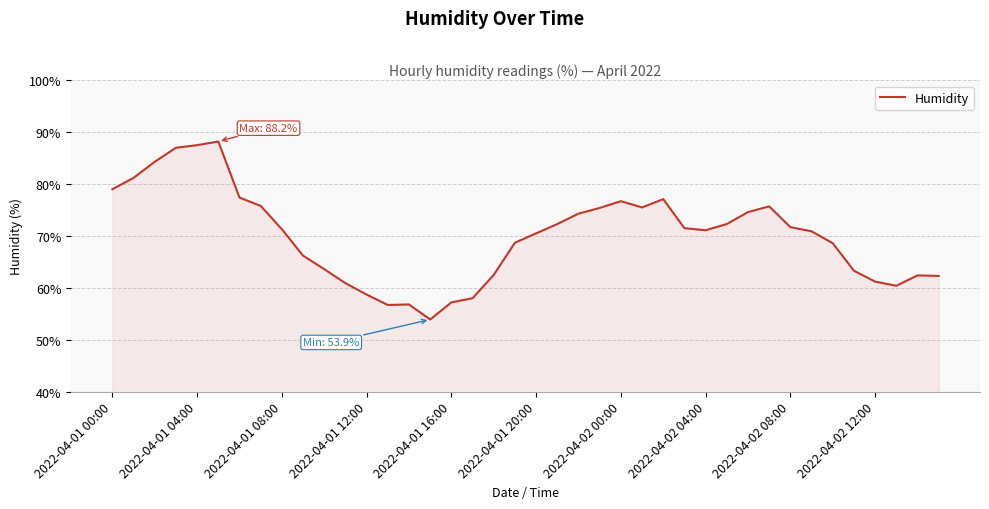

What is the smallest value displayed?

53.9